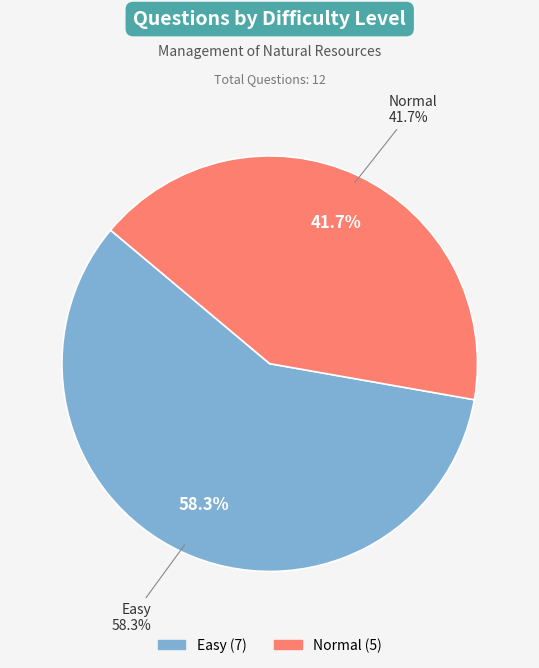

How much of the chart is everything except Easy?

41.7%